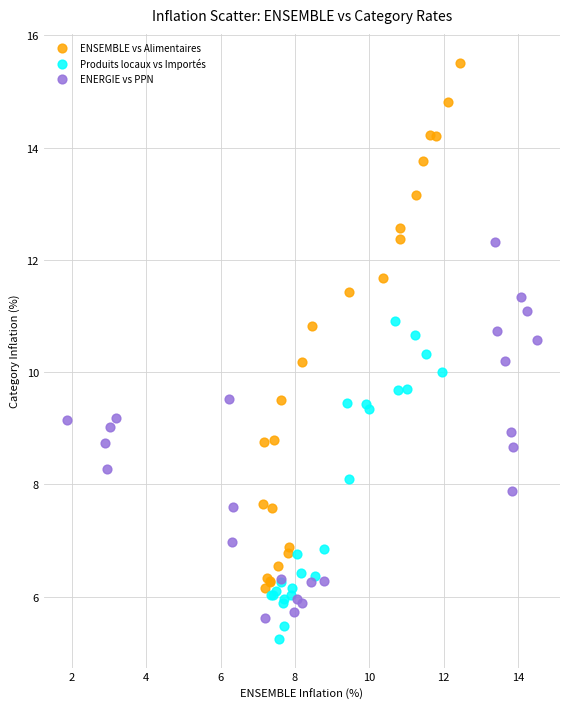

Which series contains the highest Y value?

ENSEMBLE vs Alimentaires